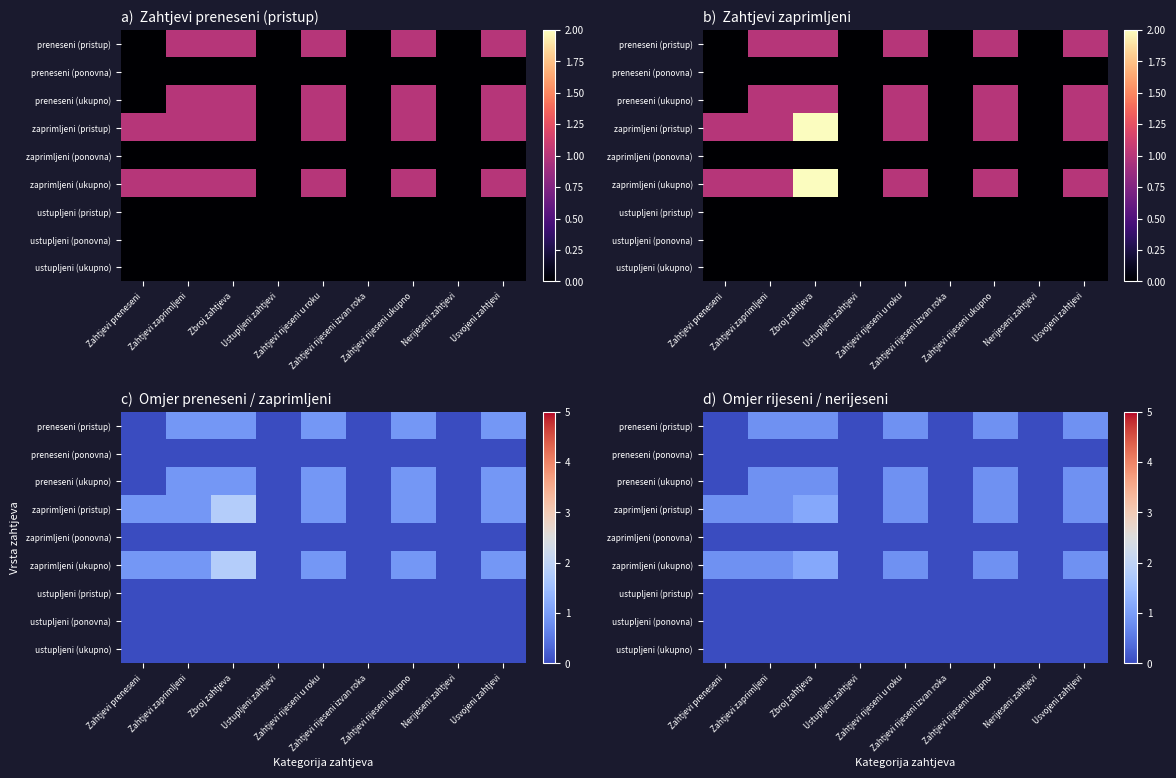

Which category has the lowest value across all series?

Zahtjevi preneseni